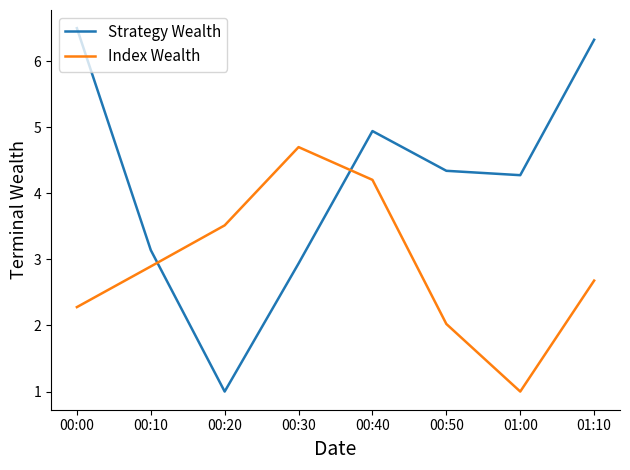

Rank the series by their maximum value, from highest to lowest.

Strategy Wealth, Index Wealth